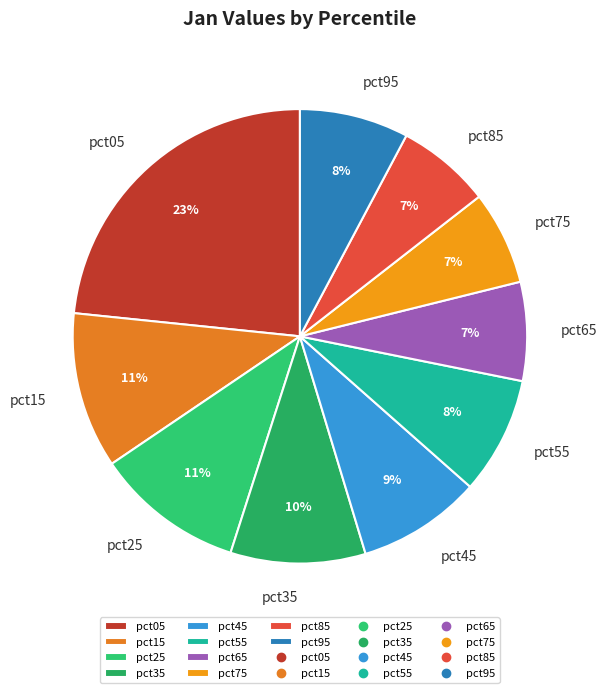

True or false: pct95 accounts for 19% of the total.

False